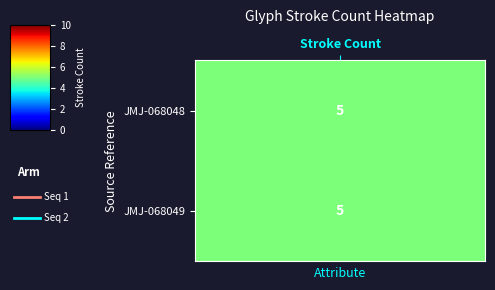

At which label does Seq 1 reach its peak?

0.05